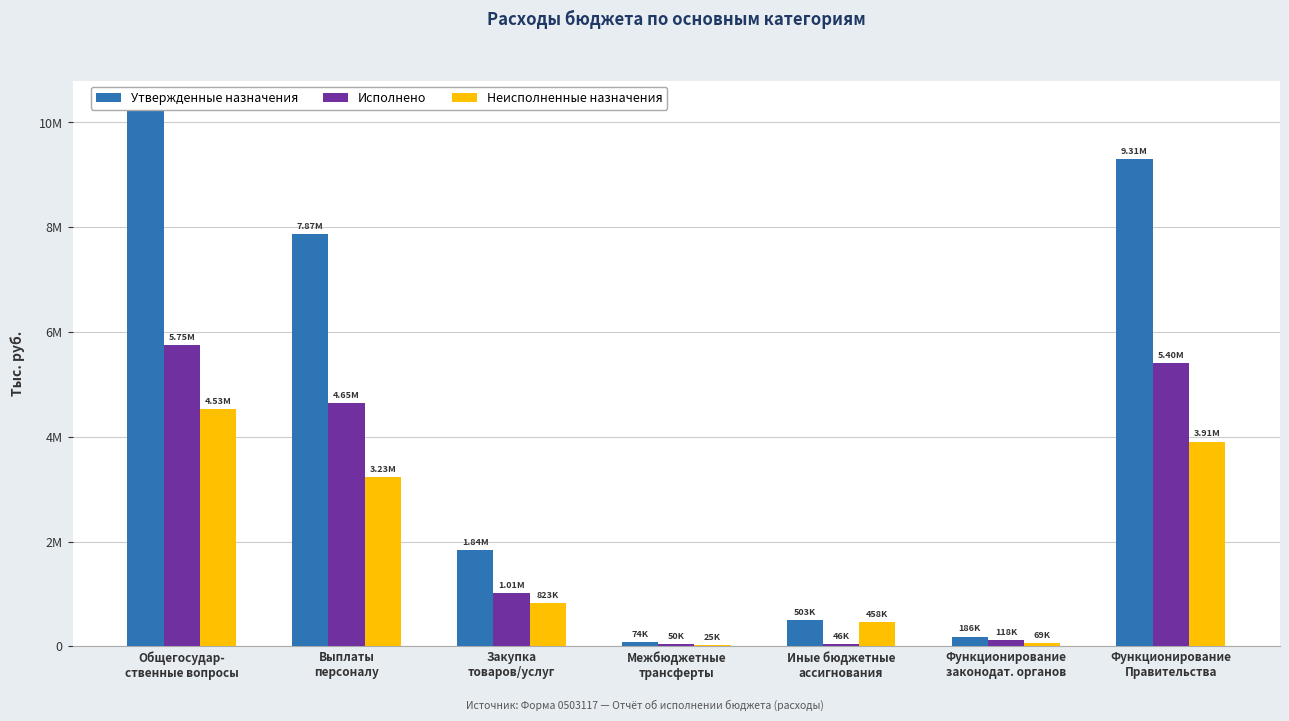

The value of Утвержденные назначения at Общегосудар-
ственные вопросы is 10285500.0. True or false?

True